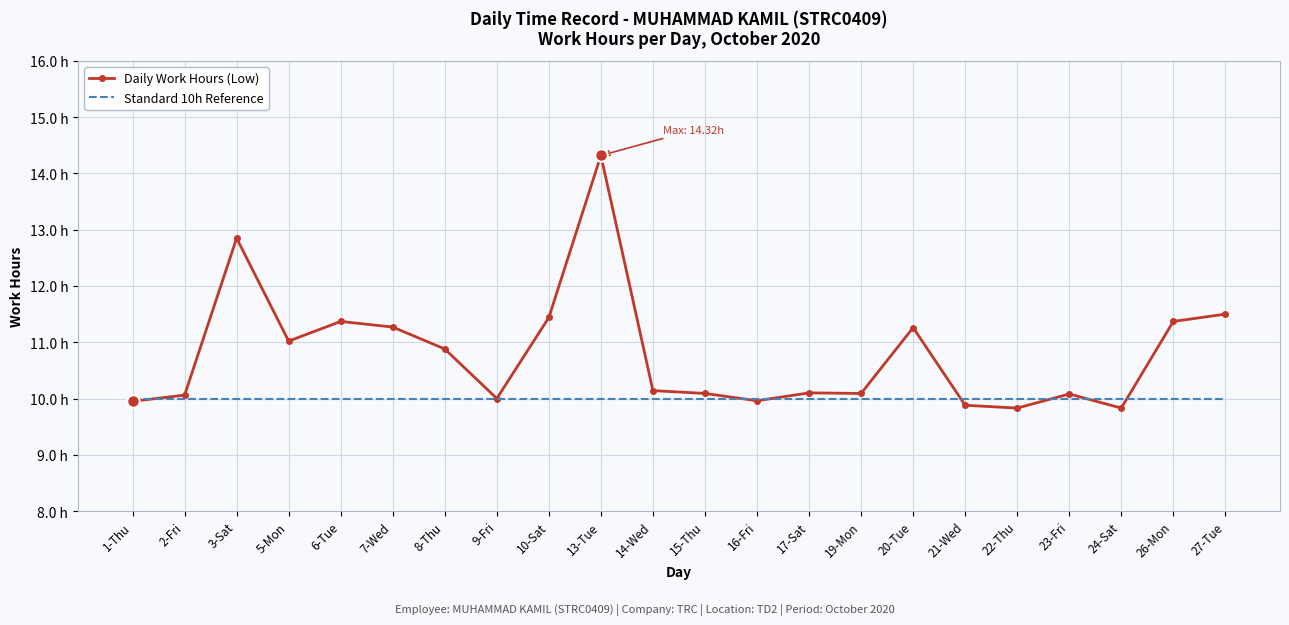

Where is the first local minimum for Daily Work Hours (Low)?

5-Mon